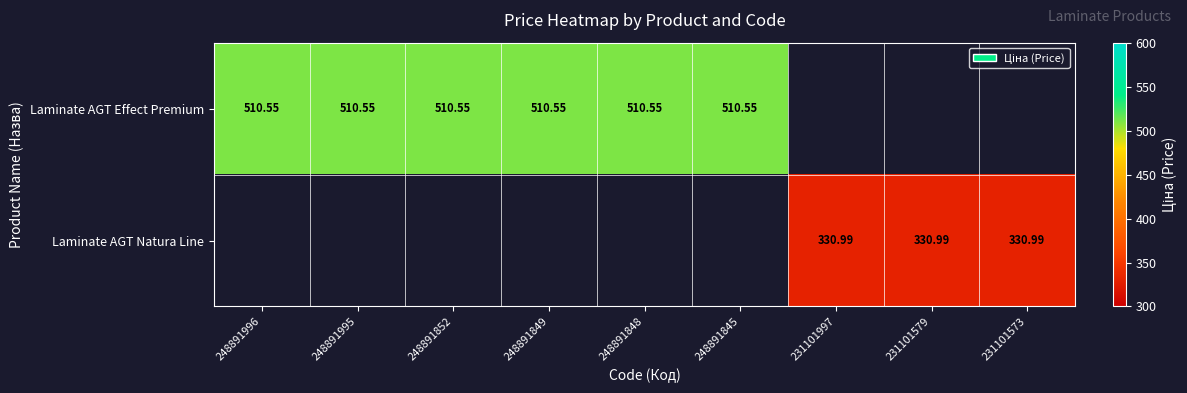

What is the smallest value displayed?

331.0